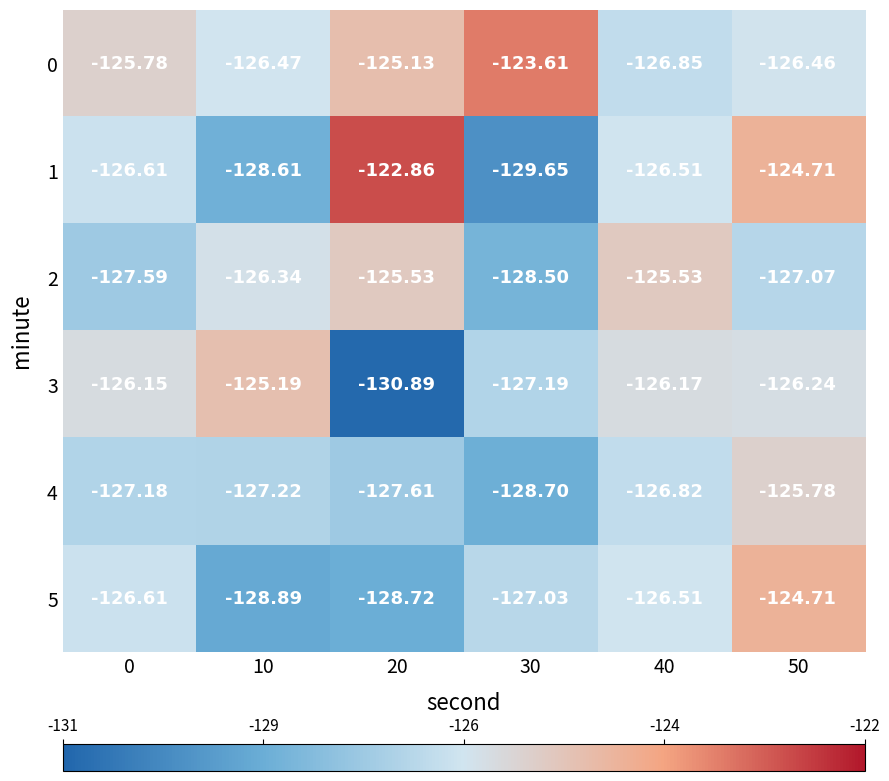

Is the value of 3 at 0 greater than the value of 5 at 50?

No